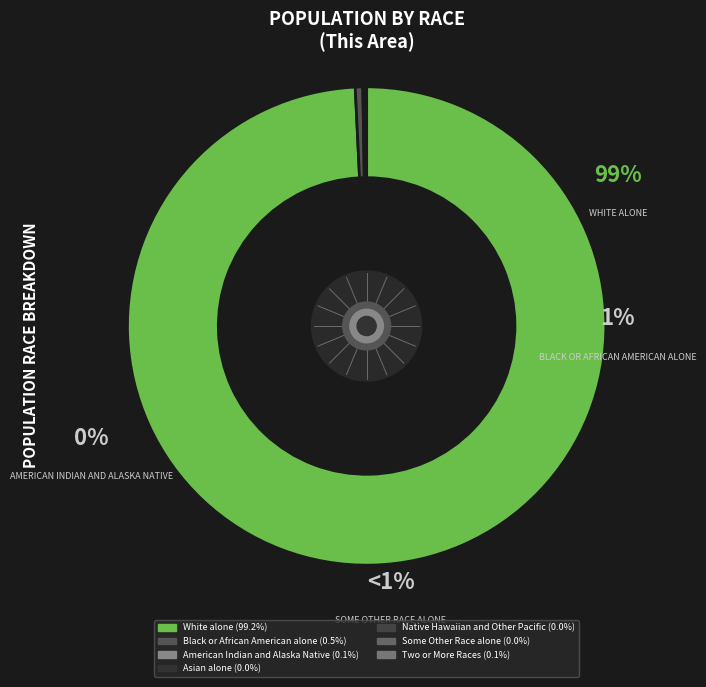

What is the smallest slice in the pie chart?

Asian alone